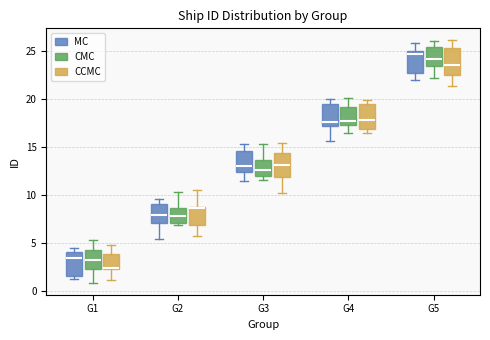

Reading left to right, read every box against the y-axis: the position of its median line, the range the box covers, and the ends of its whiskers. The values are not printed on the chart, so give them approximately, as read against the axis.

G1 (MC): median 3.5, box 1.5 to 4.0, whiskers 1.0 to 4.5
G1 (CMC): median 3.0, box 2.5 to 4.0, whiskers 1.0 to 5.0
G1 (CCMC): median 2.5 (drawn on the box's lower edge), box 2.5 to 4.0, whiskers 1.0 to 5.0
G2 (MC): median 8.0, box 7.0 to 9.0, whiskers 5.5 to 9.5
G2 (CMC): median 7.5, box 7.0 to 8.5, whiskers 7.0 (just below the box's lower edge) to 10.5
G2 (CCMC): median 8.5 (just below the box's upper edge), box 7.0 to 8.5, whiskers 5.5 to 10.5
G3 (MC): median 13.0, box 12.5 to 14.5, whiskers 11.5 to 15.0
G3 (CMC): median 12.5, box 12.0 to 13.5, whiskers 11.5 to 15.5
G3 (CCMC): median 13.0, box 12.0 to 14.5, whiskers 10.0 to 15.5
G4 (MC): median 17.5, box 17.0 to 19.5, whiskers 15.5 to 20.0
G4 (CMC): median 17.5 (just above the box's lower edge), box 17.5 to 19.0, whiskers 16.5 to 20.0
G4 (CCMC): median 18.0, box 17.0 to 19.5, whiskers 16.5 to 20.0
G5 (MC): median 24.5, box 22.5 to 25.0, whiskers 22.0 to 26.0
G5 (CMC): median 24.0, box 23.5 to 25.5, whiskers 22.0 to 26.0
G5 (CCMC): median 23.5, box 22.5 to 25.0, whiskers 21.5 to 26.0